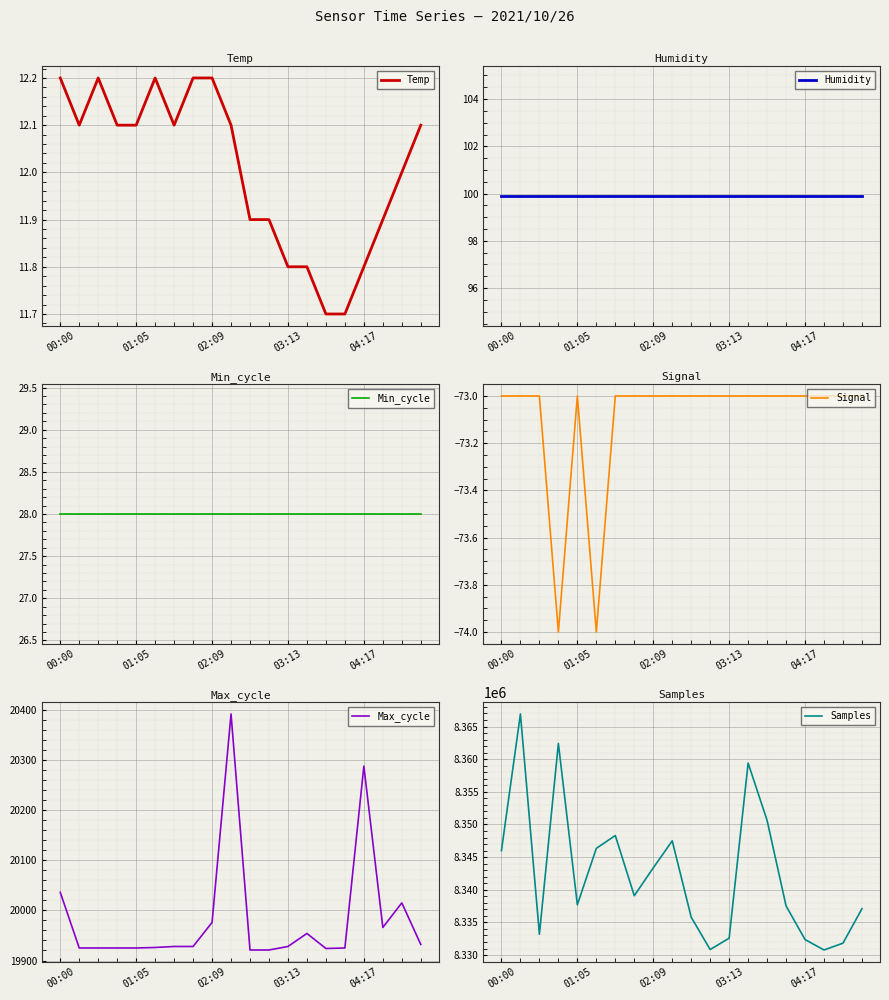

How many interior local peaks does the Max_cycle series have?

4